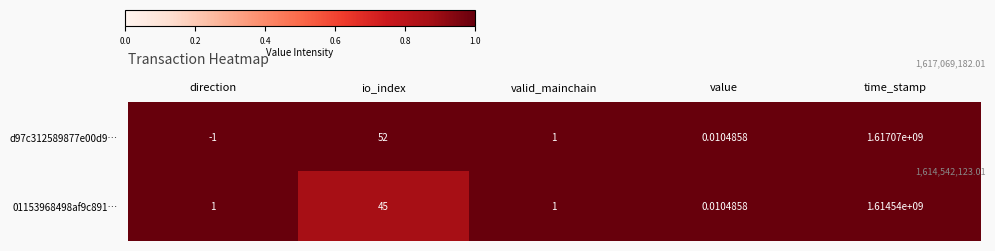

At which label is 01153968498af9c891… closest to 807270000?

io_index